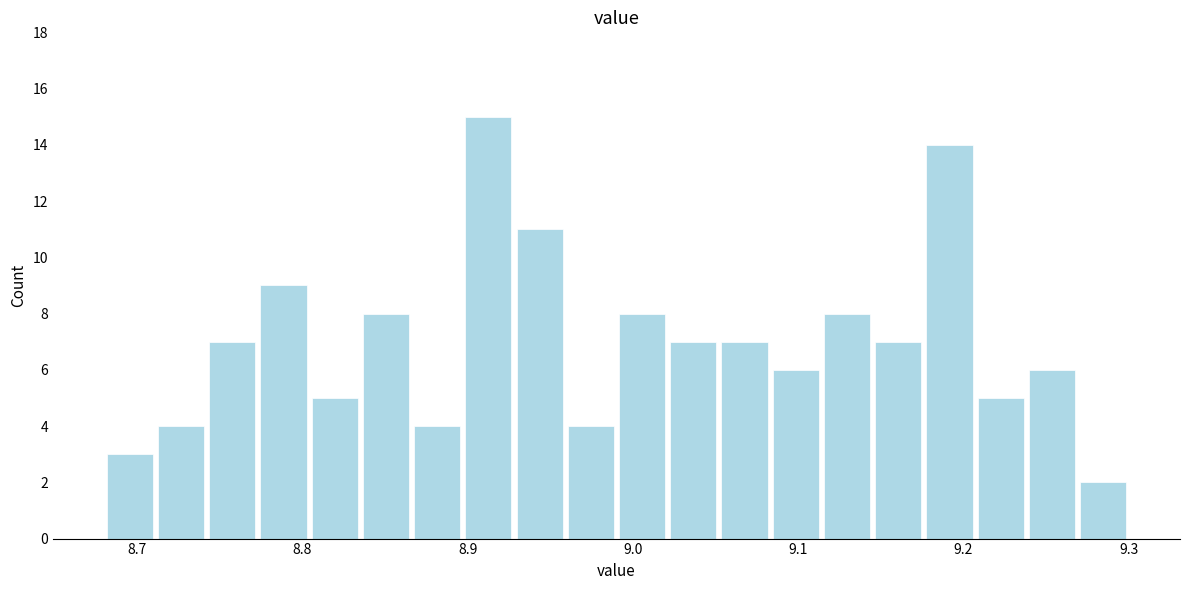

Around what value on the x-axis is the tallest bar? Give the approximate position of its centre, as read against the axis.

8.91